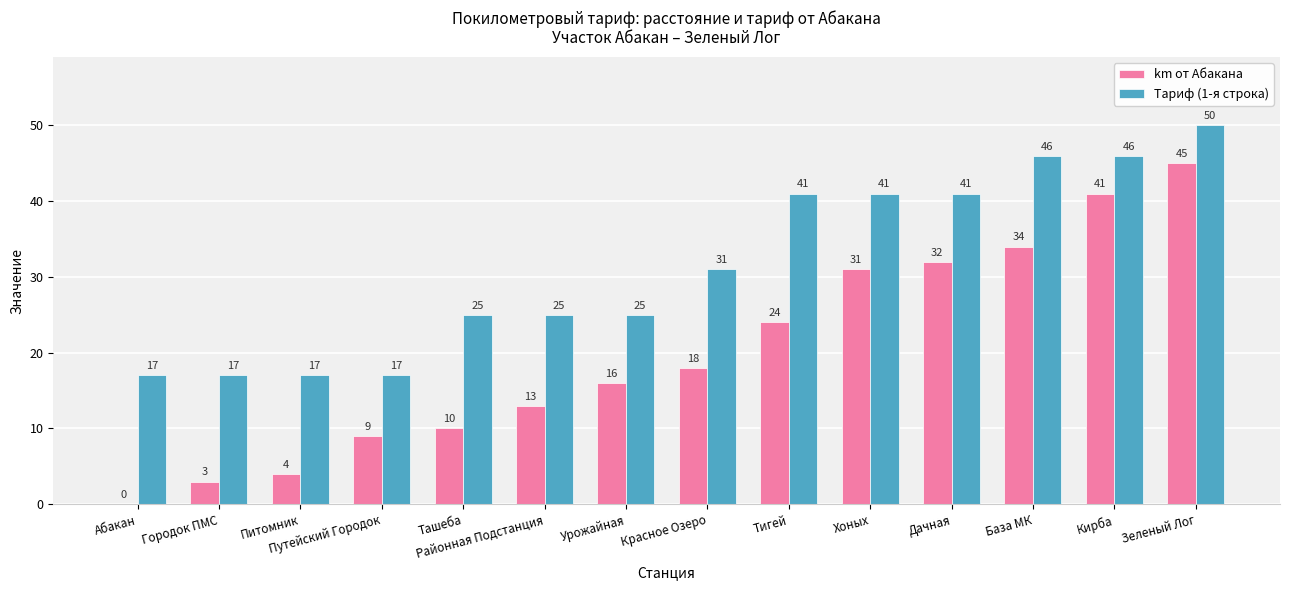

Between Урожайная and База МК, which series saw the biggest shift?

Тариф (1-я строка)